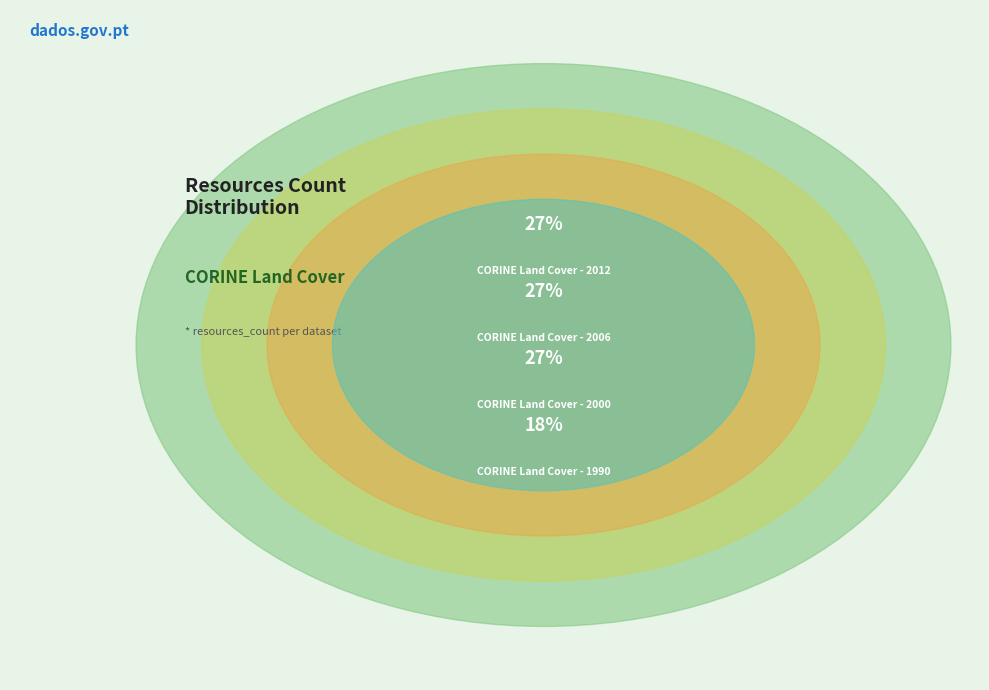

Rank the categories by value from highest to lowest.

CORINE Land Cover - 2012, CORINE Land Cover - 2006, CORINE Land Cover - 2000, CORINE Land Cover - 1990